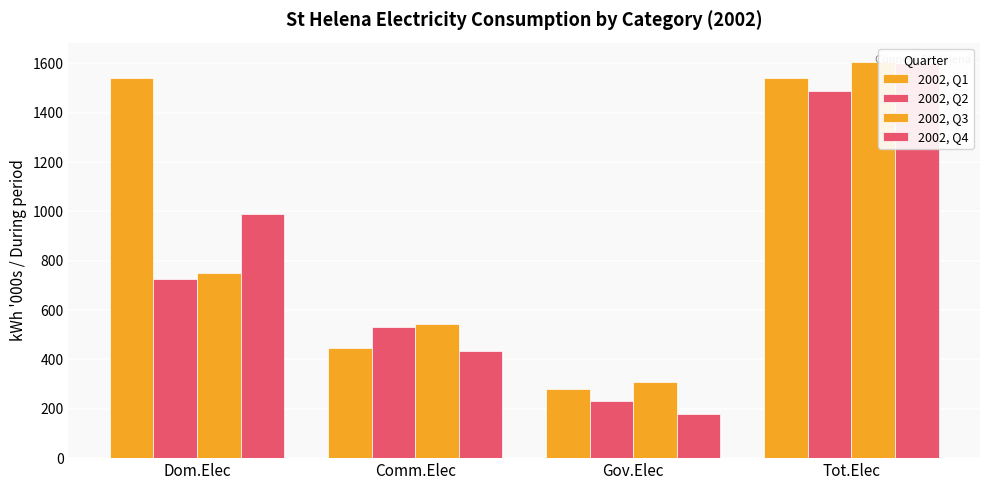

How many data points in 2002, Q2 are above 726?

1